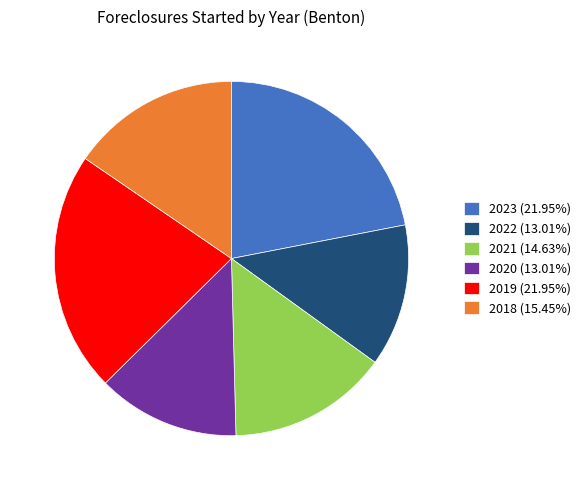

Does 2023 account for over 50% of the chart?

No